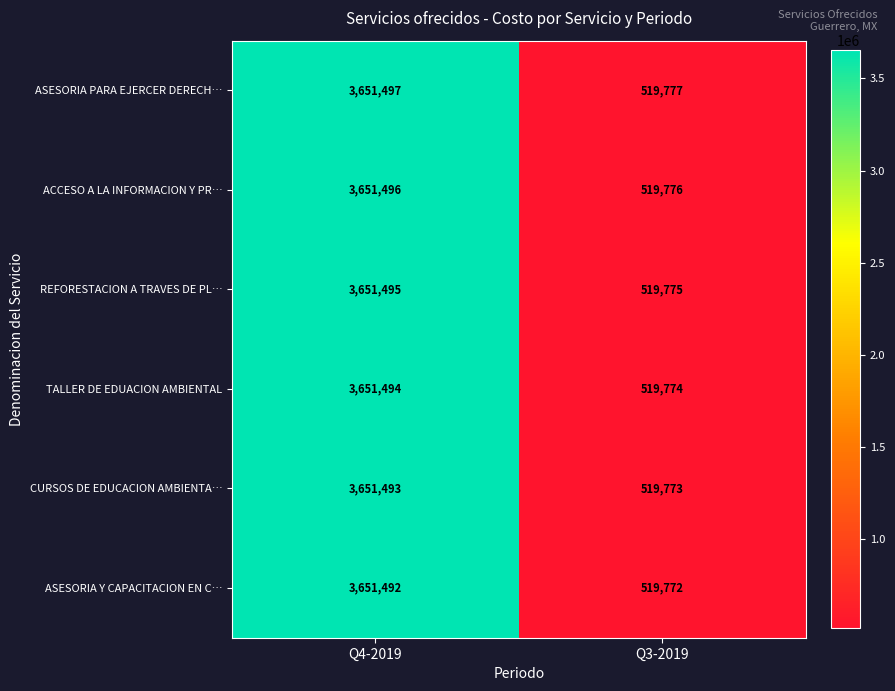

At which category is the sum across all series the highest?

Q4-2019